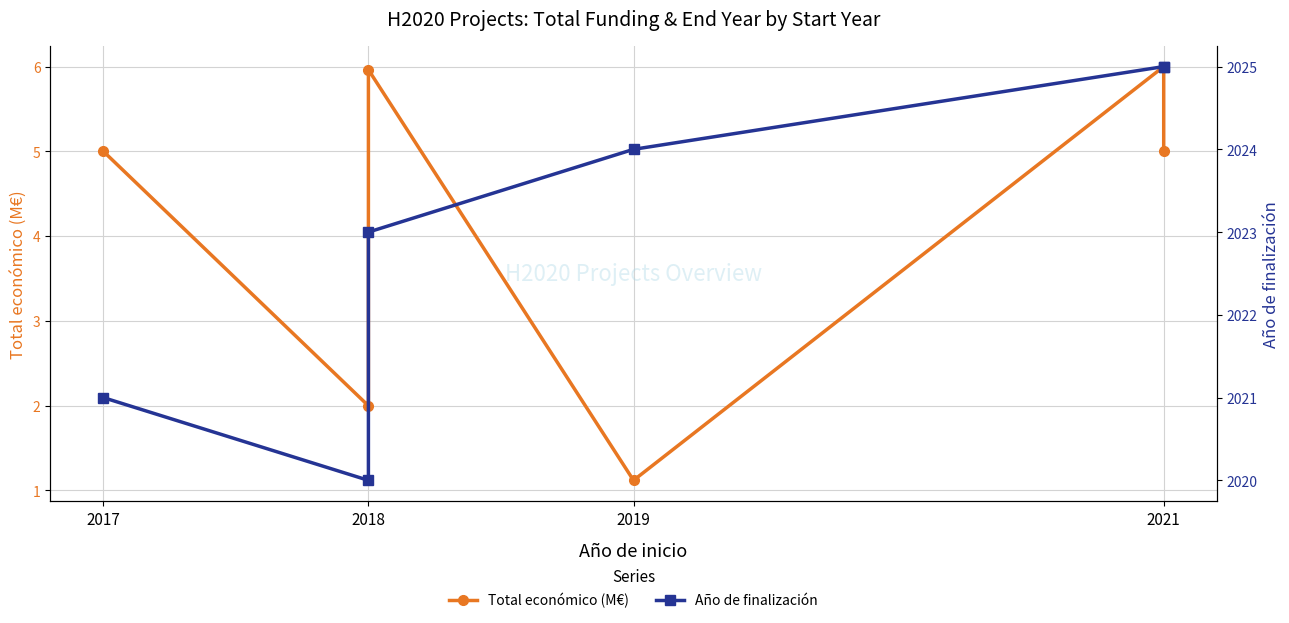

What is the lowest value of the Total económico (M€) series?

1.1